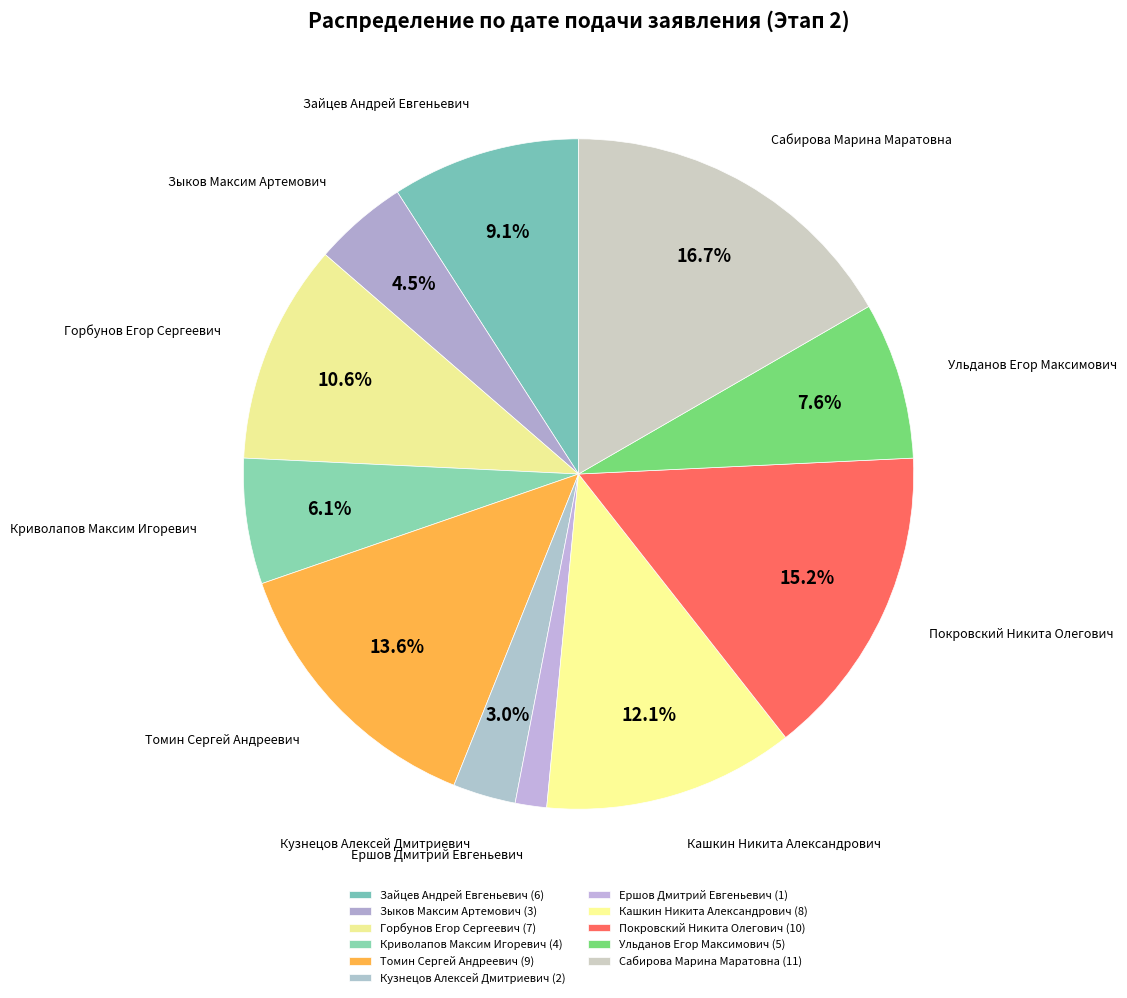

Count the number of slices in the pie.

11